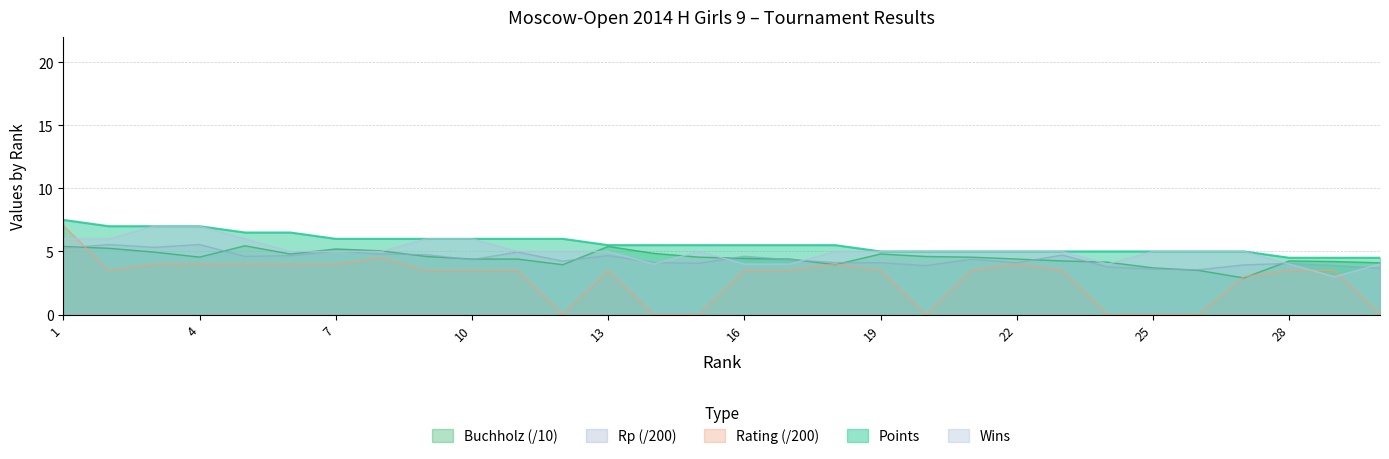

In Wins, how many points are lower than both neighbors (excluding endpoints)?

3